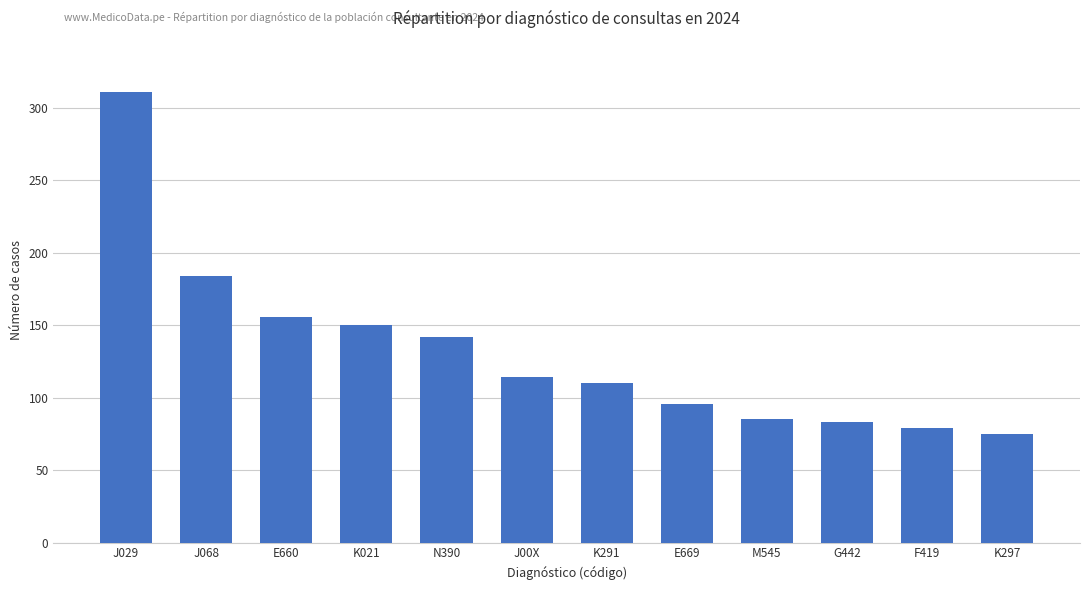

Count the number of data series in this chart.

1